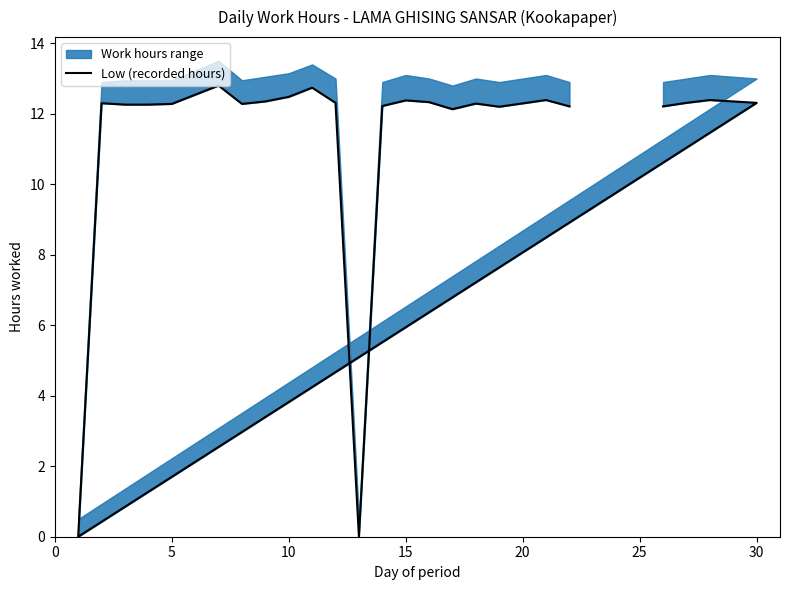

The value at 30 is 12.3. True or false?

True